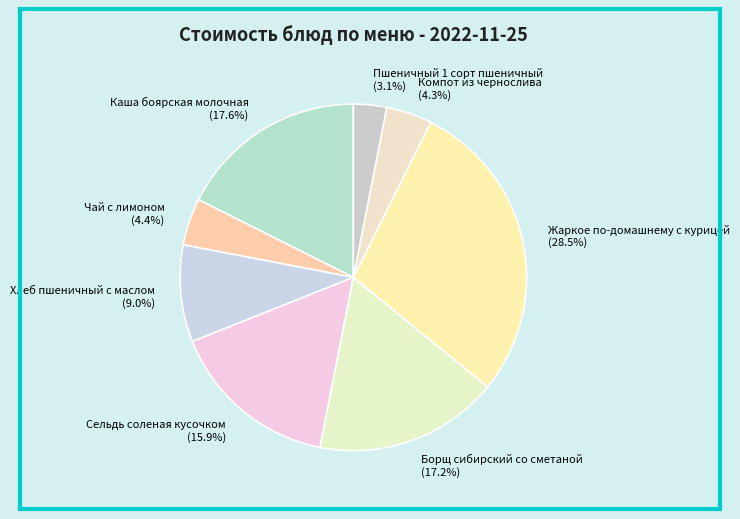

The Пшеничный 1 сорт пшеничный slice represents 11% of the pie. True or false?

False